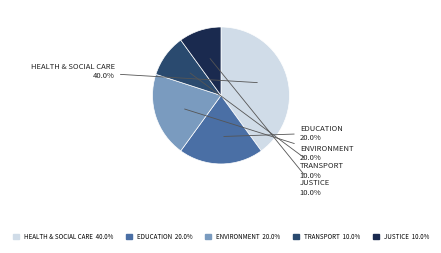

Count the number of slices in the pie.

5